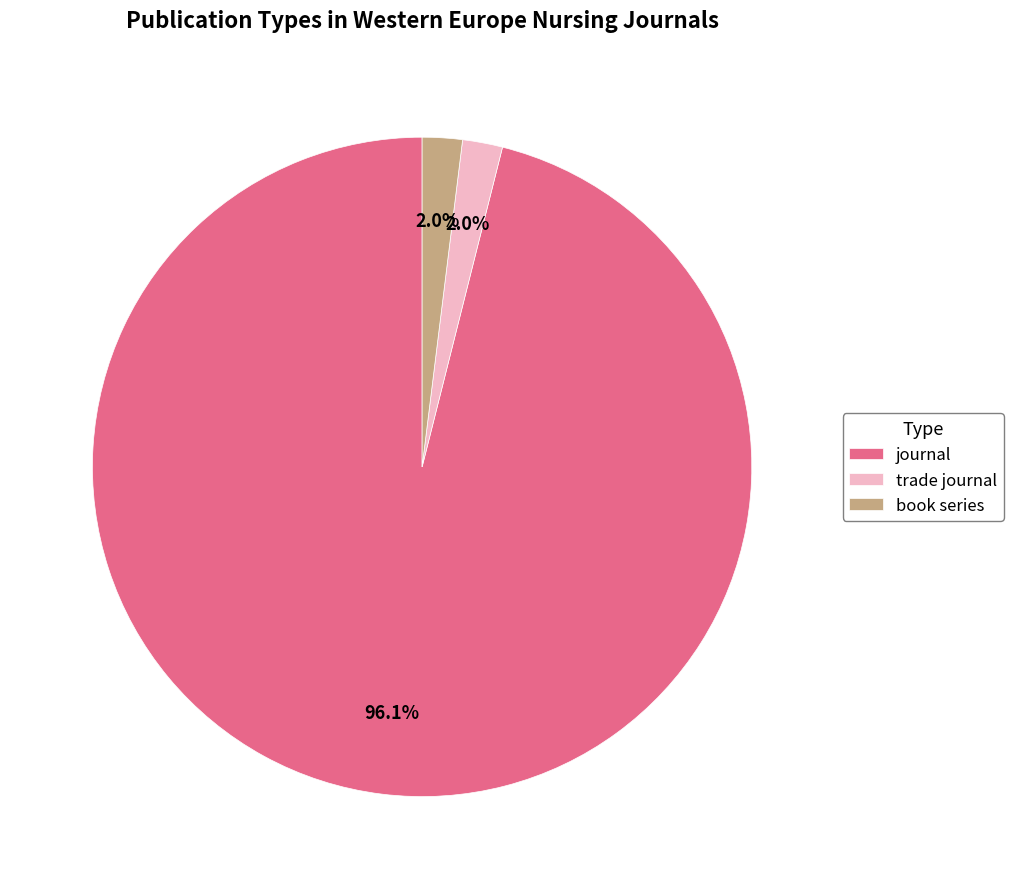

What is the total percentage of book series and journal?

98.0%